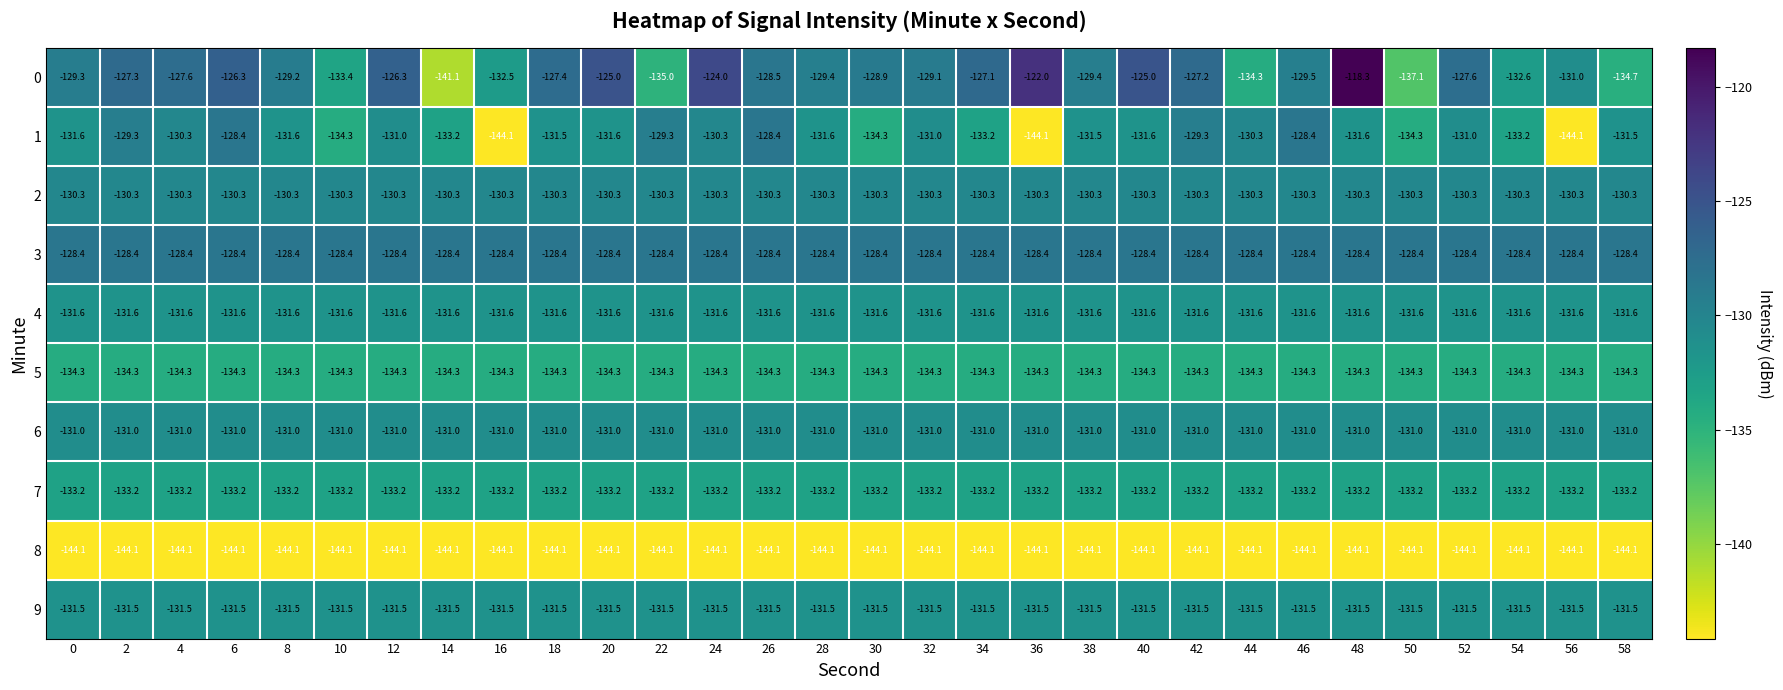

At which category is the sum across all series the highest?

48